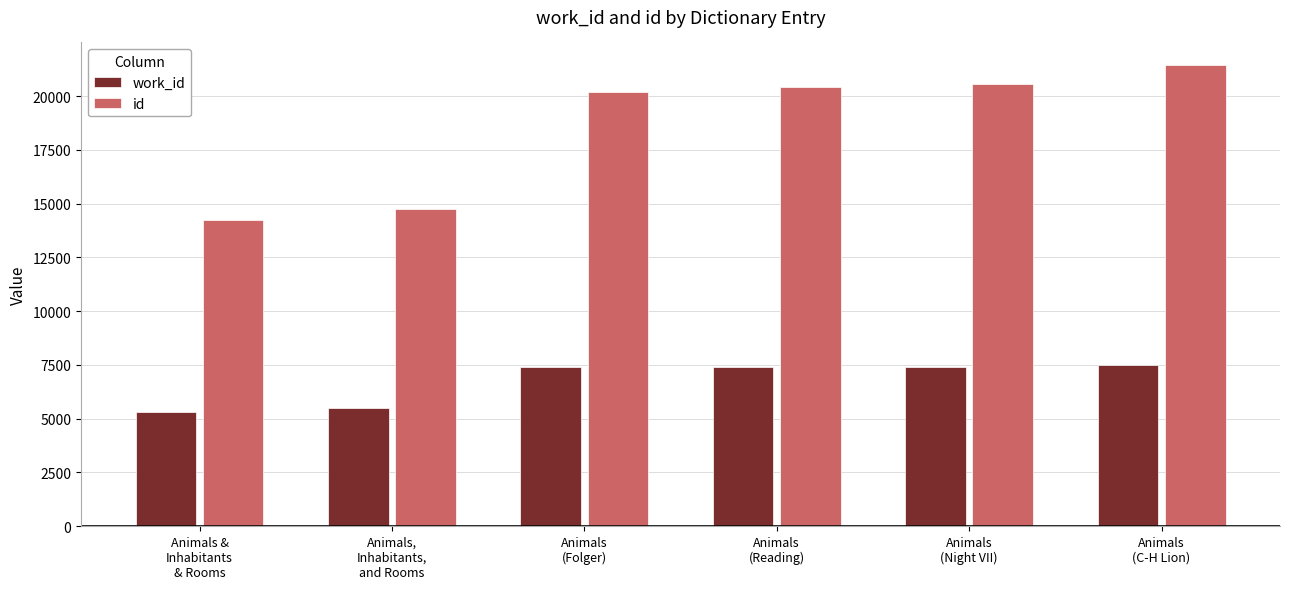

What is the label of the 2nd bar from the right?

Animals
(Night VII)